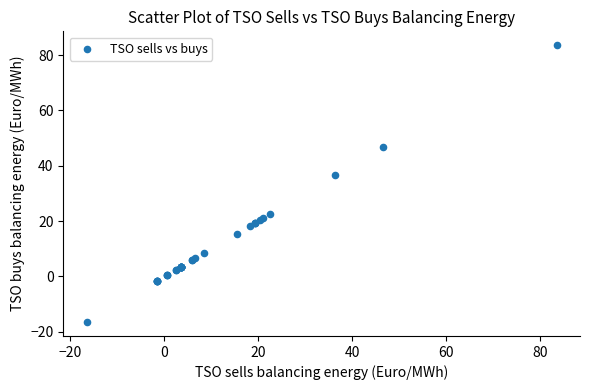

What Y value in the scatter plot is closest to 33?

36.5